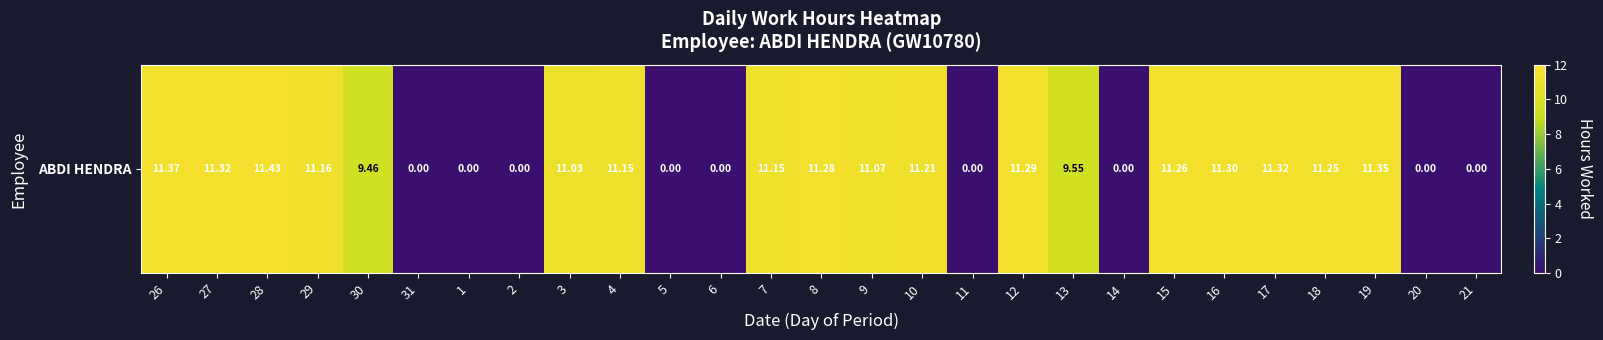

What value does the data have at 17?

11.3